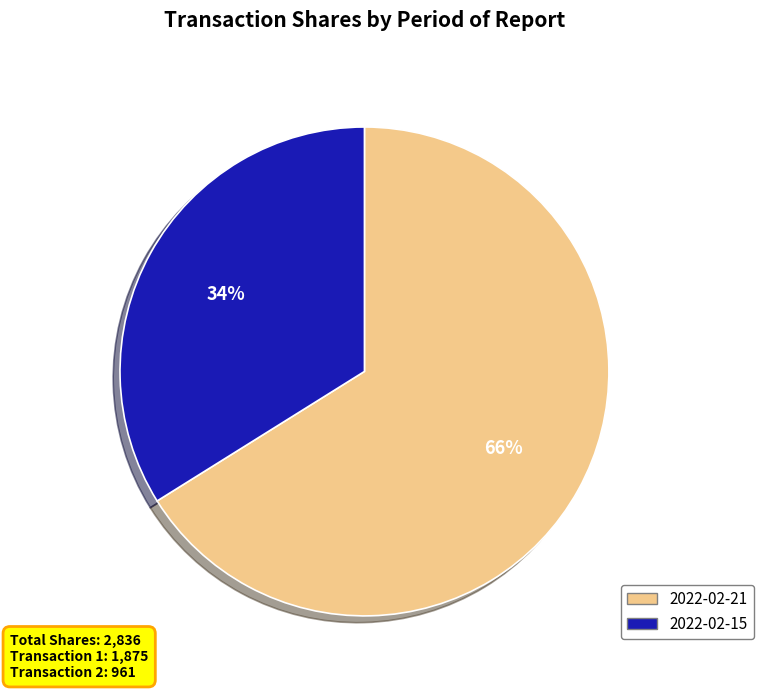

The 2022-02-15 slice represents 34% of the pie. True or false?

True